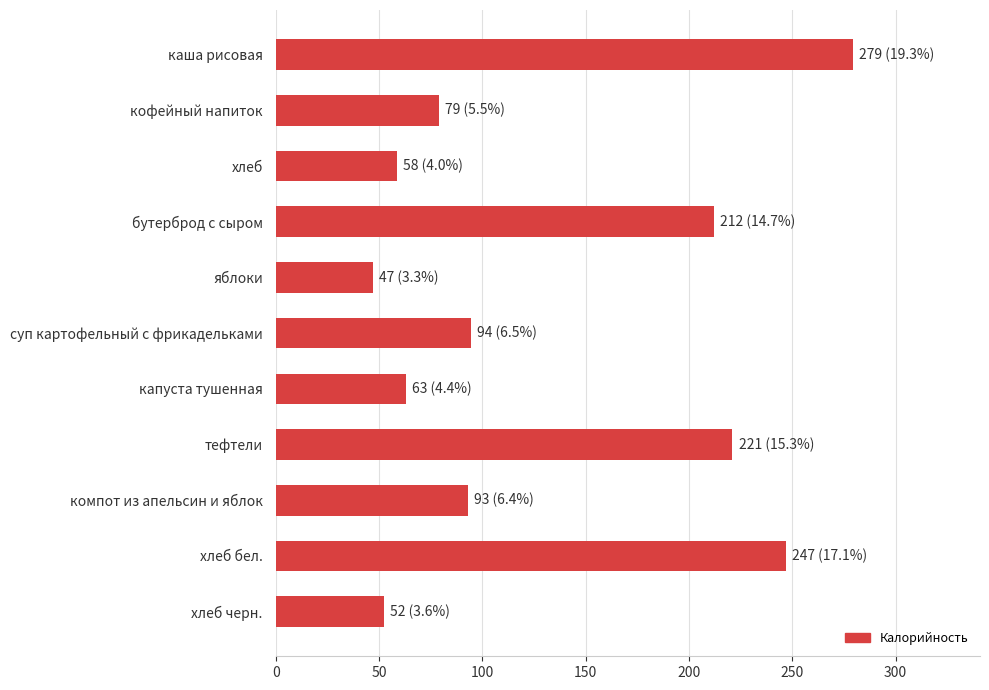

True or false: the data shows 355.7 at бутерброд с сыром.

False